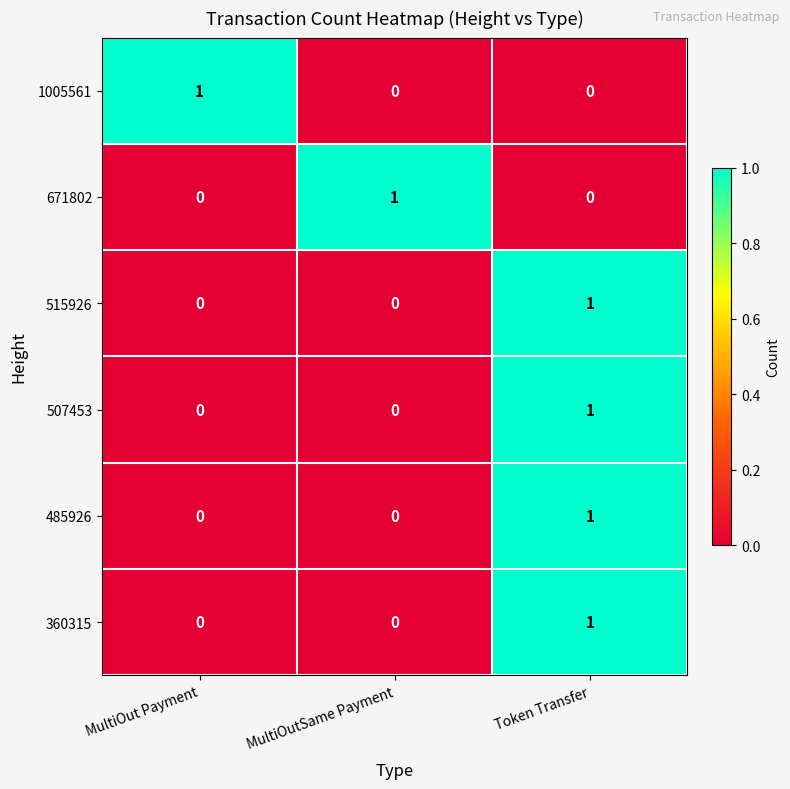

Reading left to right, transcribe all the data shown in this chart.

1005561: 1	0	0
671802: 0	1	0
515926: 0	0	1
507453: 0	0	1
485926: 0	0	1
360315: 0	0	1